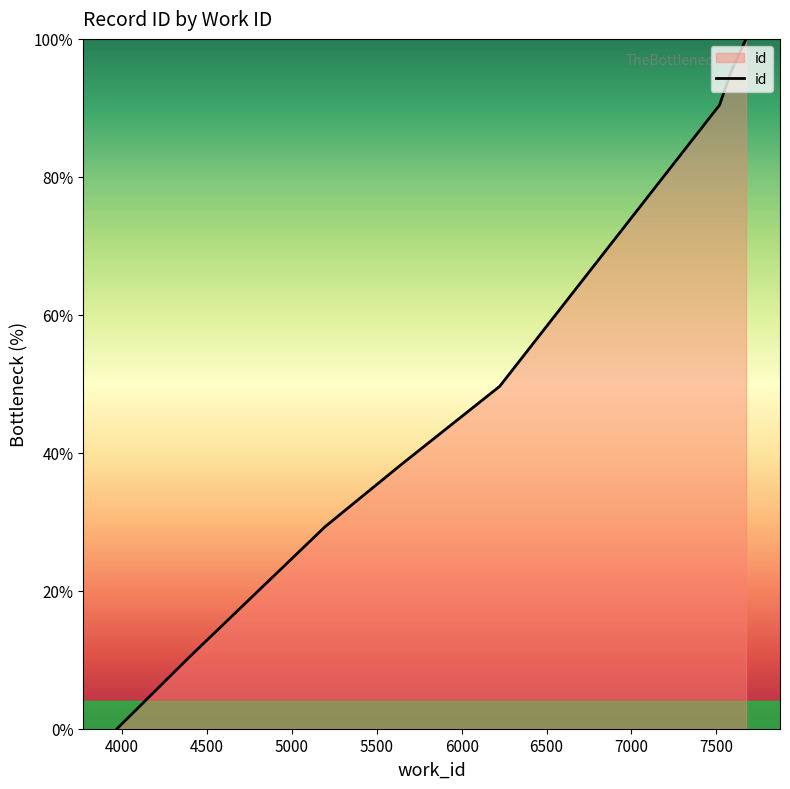

The chart shows a value of 123.7 at 7000. True or false?

False